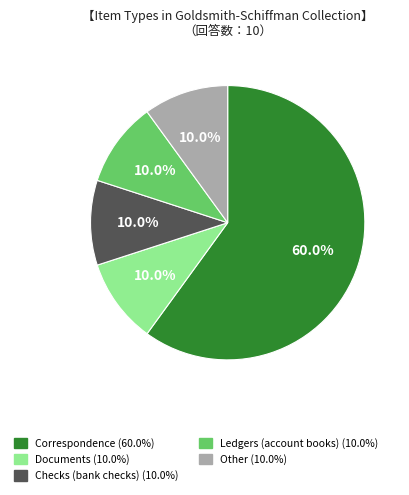

What percentage do Checks (bank checks) and Documents together represent?

20.0%